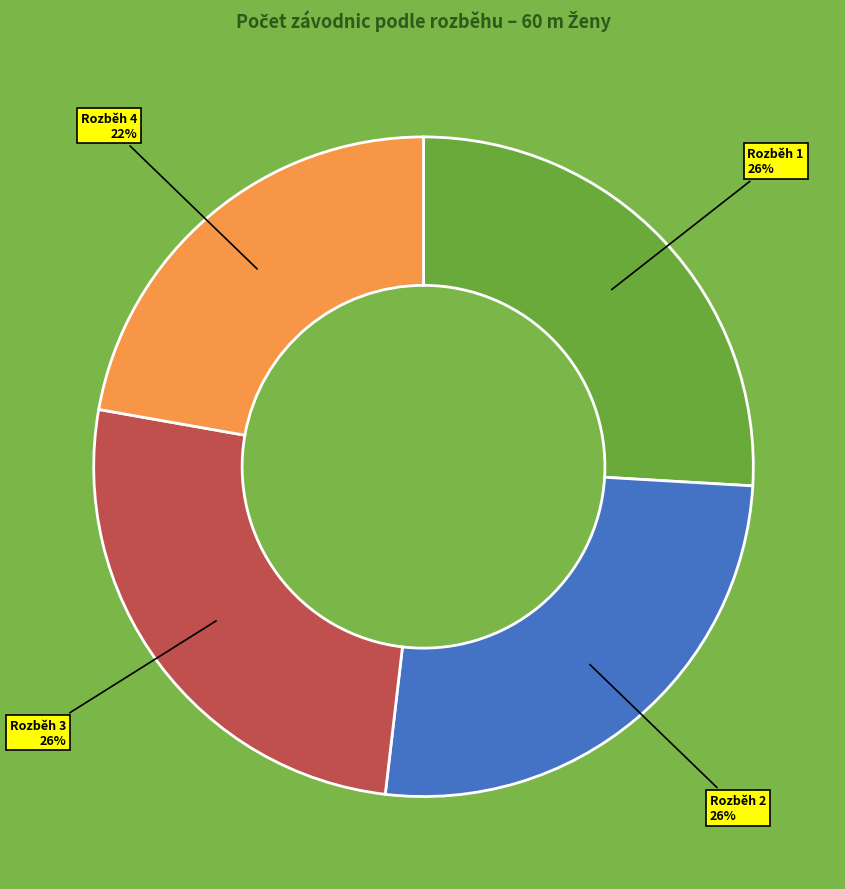

Between Rozběh 2 and Rozběh 4, which is larger?

Rozběh 2